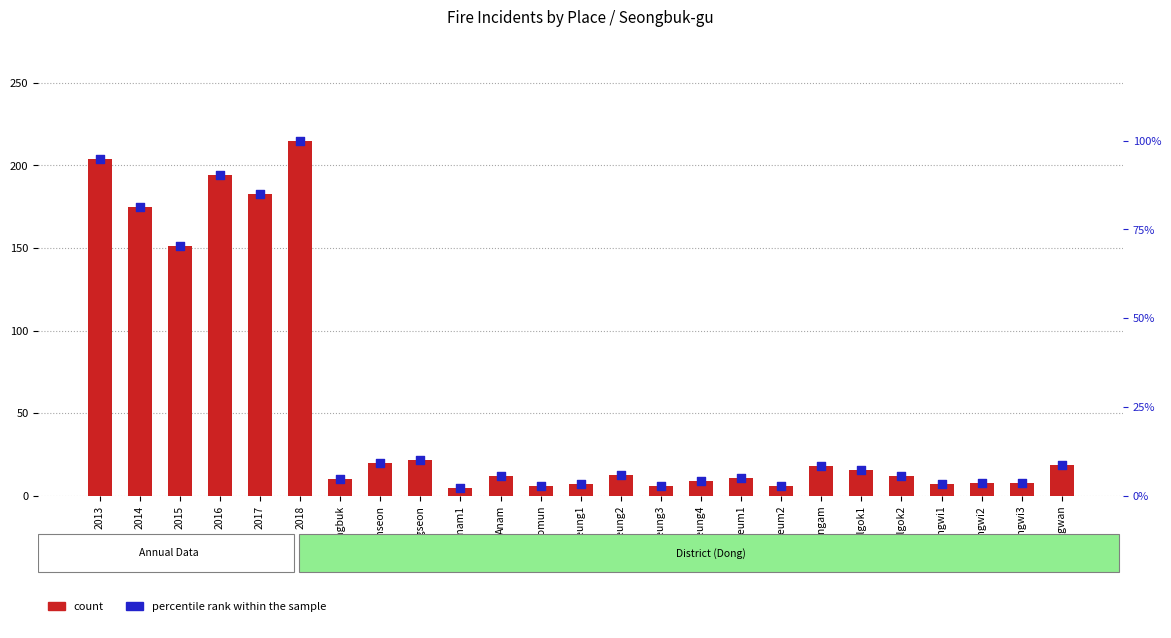

At which category is the sum across all series the highest?

2018